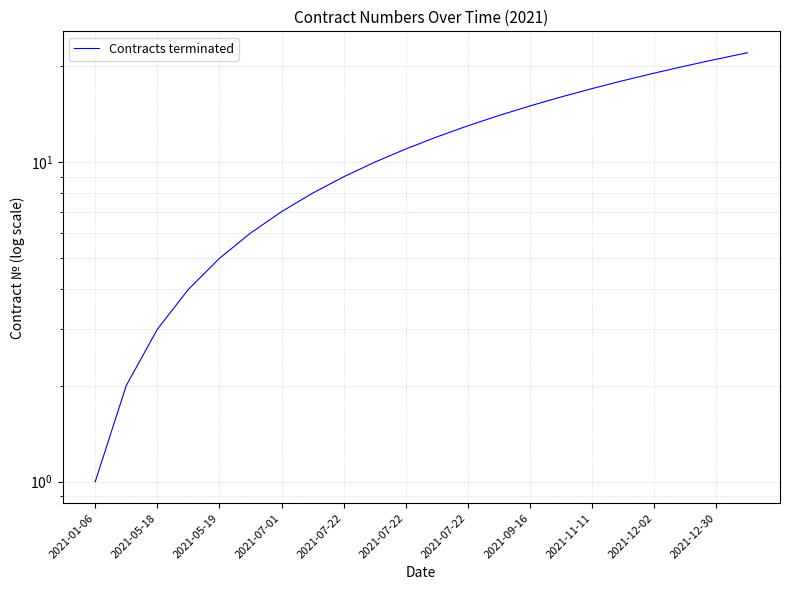

True or false: the data has more than 1 interior local peaks.

False